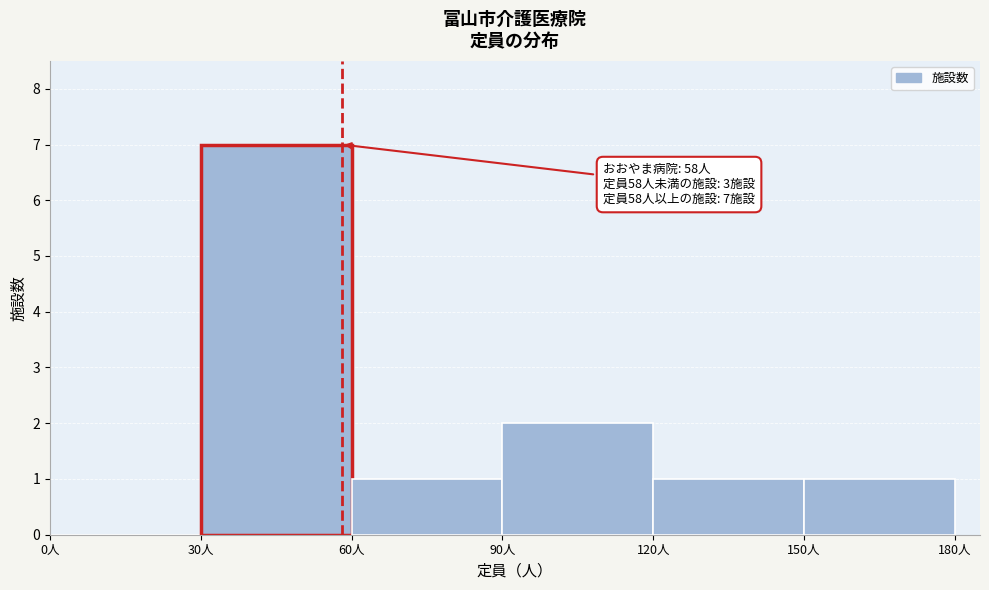

Over which range of the x-axis is the bar tallest?

30 to 60